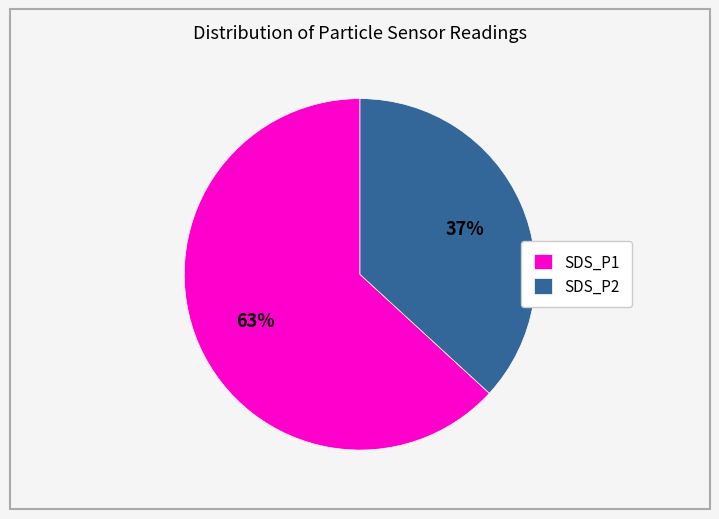

The SDS_P2 slice represents 46% of the pie. True or false?

False